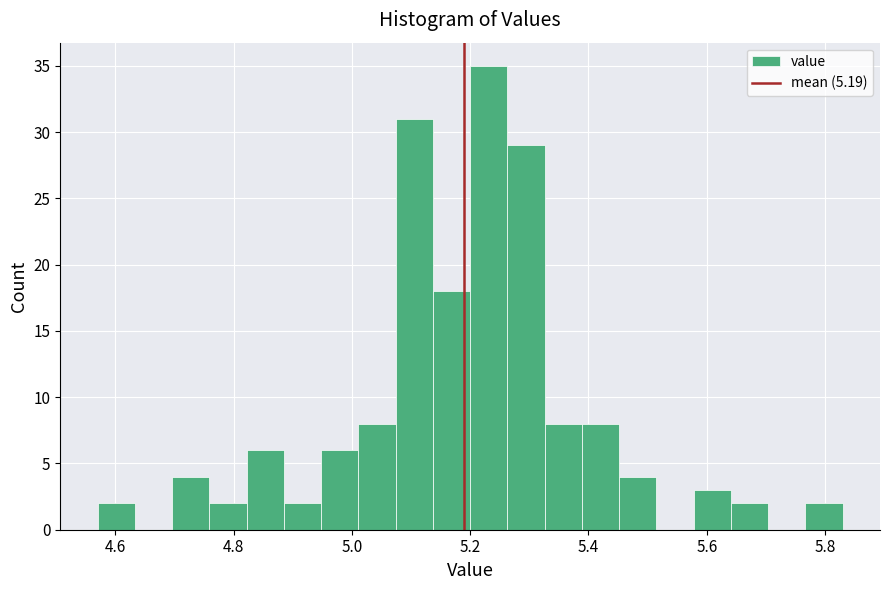

Around what value on the x-axis is the tallest bar? Give the approximate position of its centre, as read against the axis.

5.24